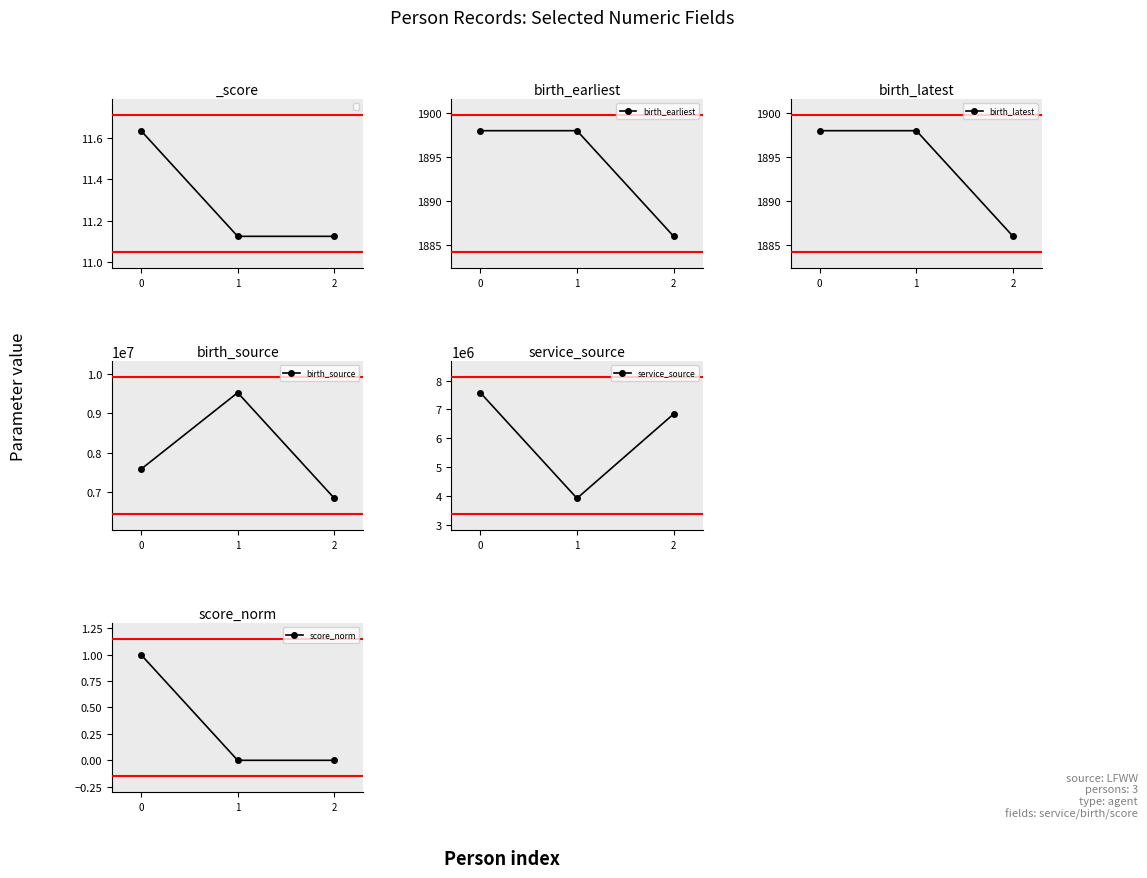

What is the sum of all birth_source values?

23937789.0